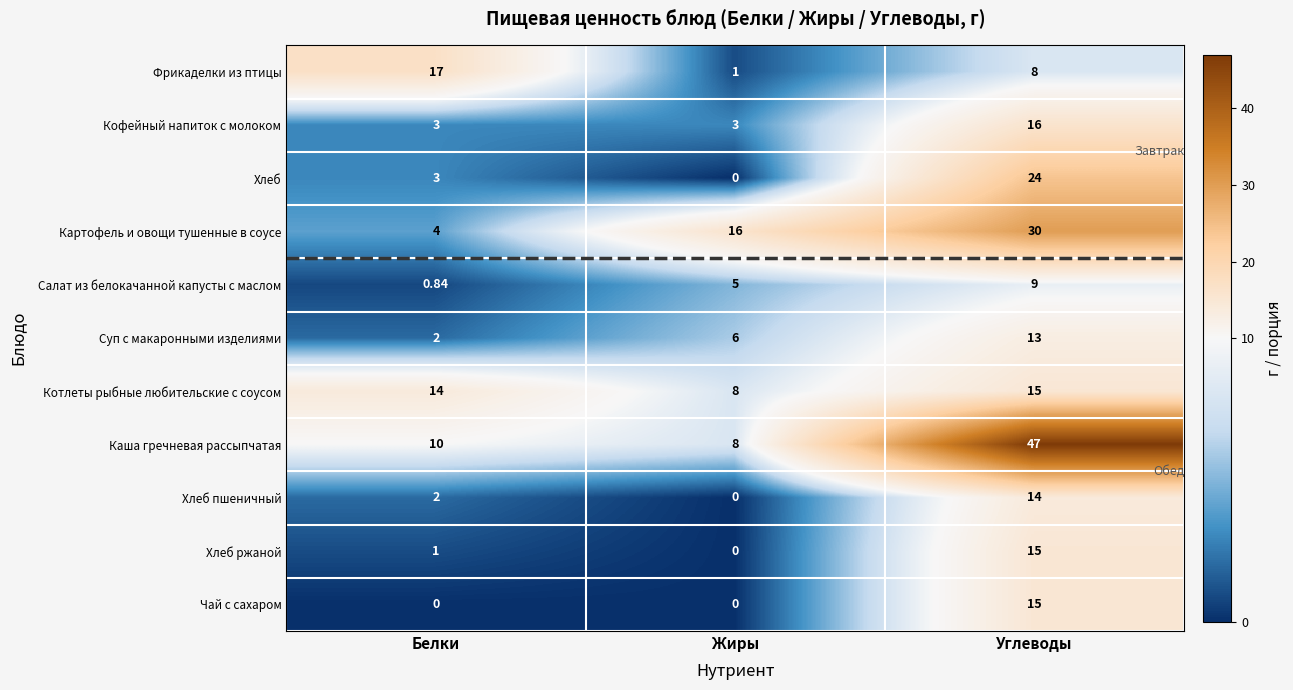

Which series has the widest spread of values?

Каша гречневая рассыпчатая